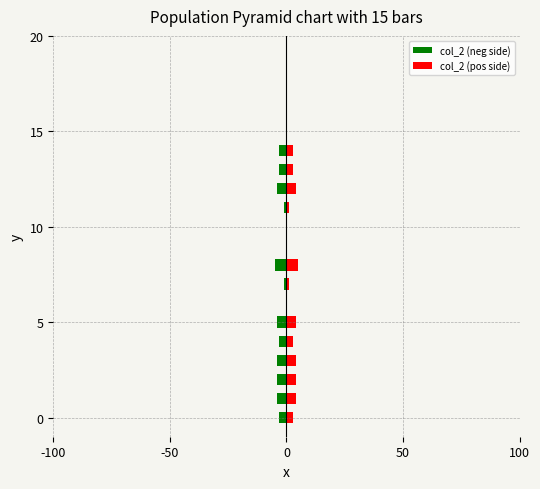

Count the number of categories in the chart.

15